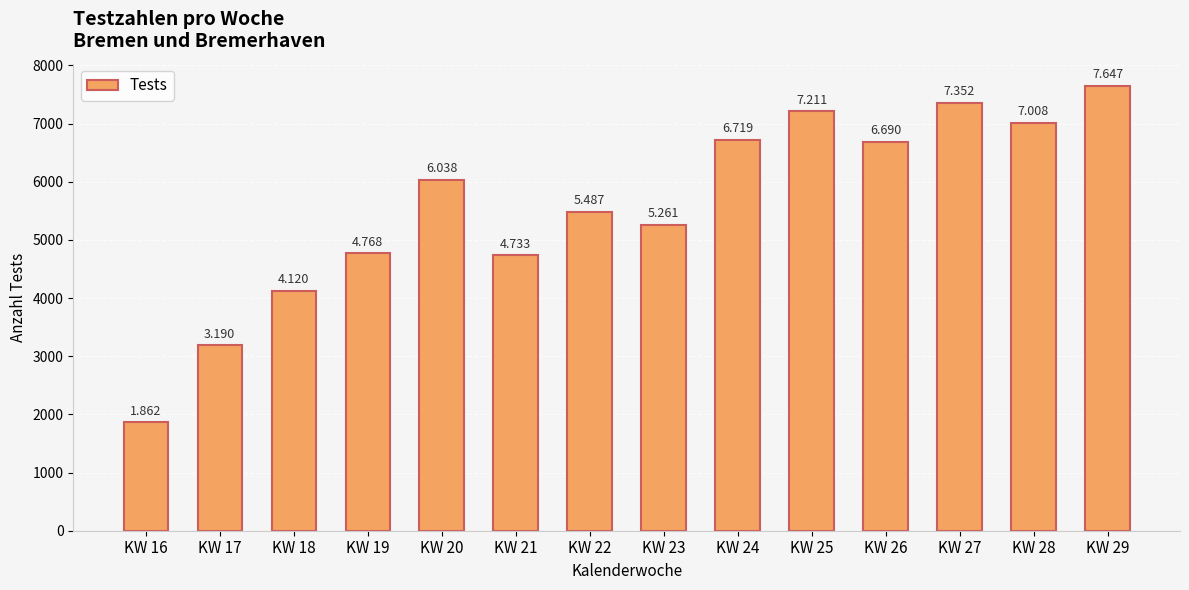

How many bars are there in total?

14